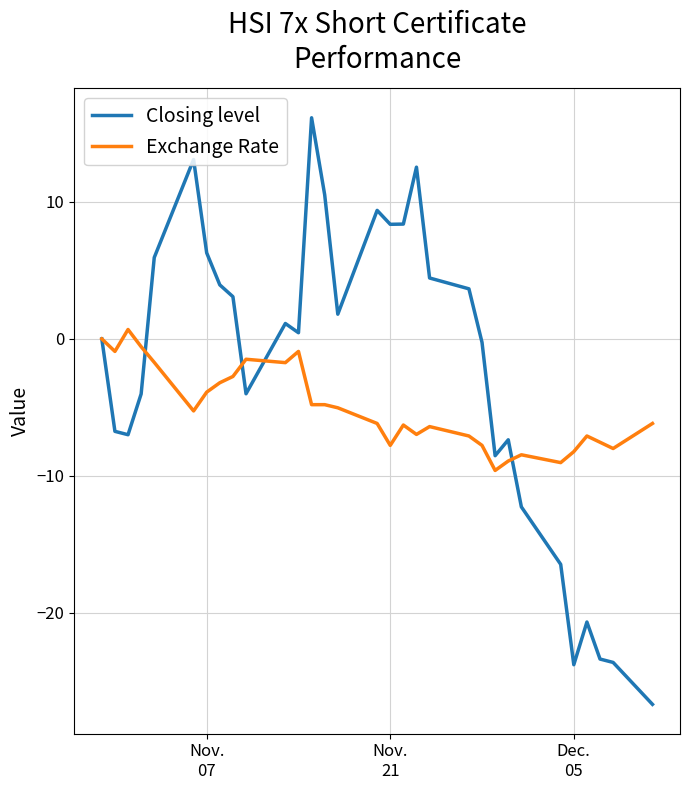

List the series in order of their overall mean, highest first.

Closing level, Exchange Rate